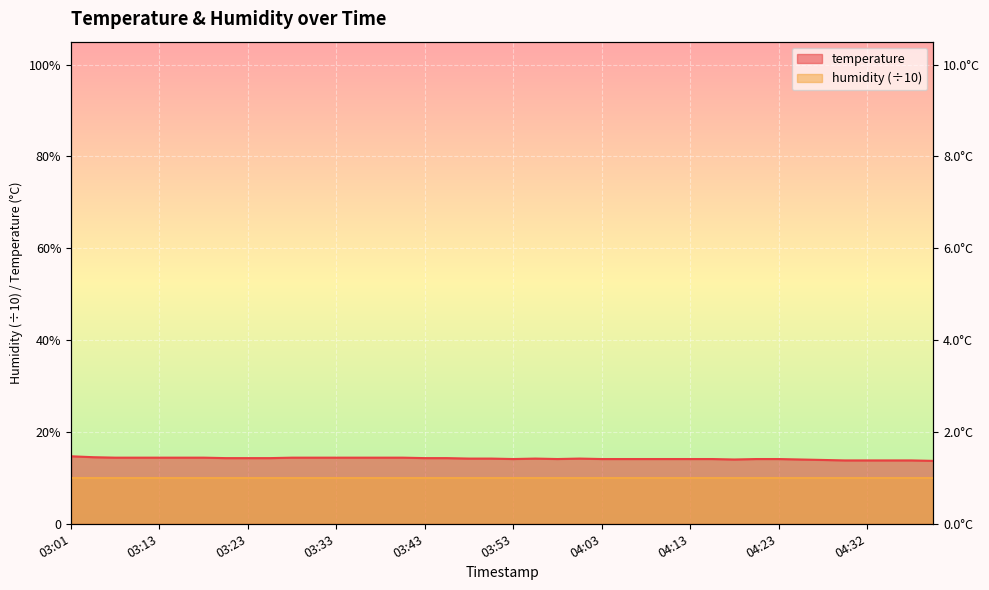

Which has a higher value, 03:30 or 03:20?

03:30